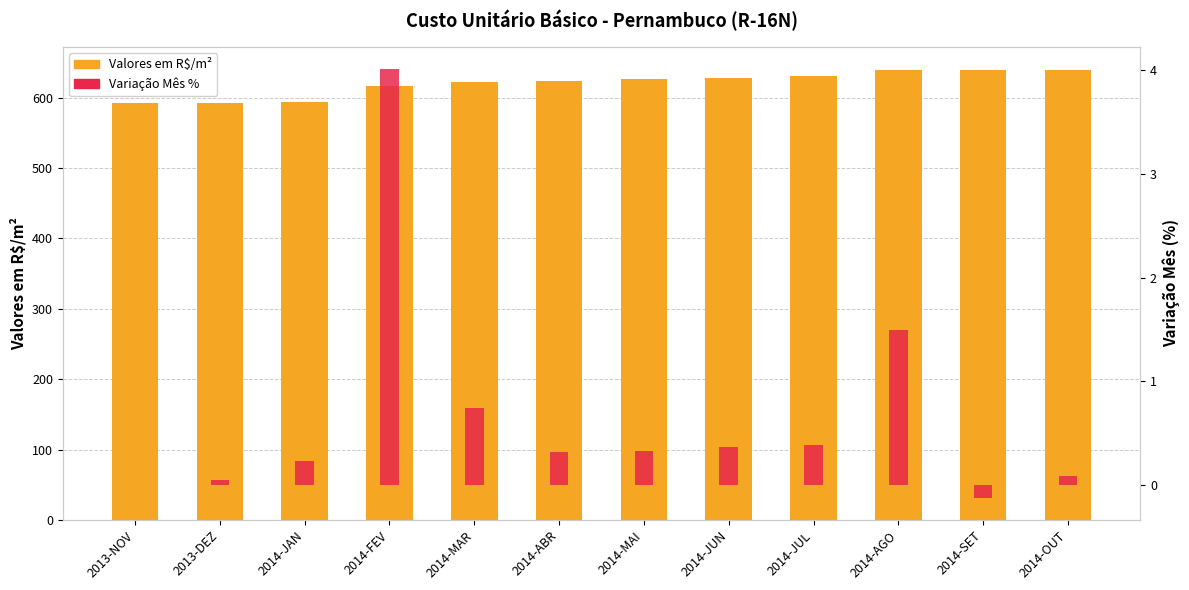

What is the difference between the maximum and minimum values in the Variação Mês % series?

4.1